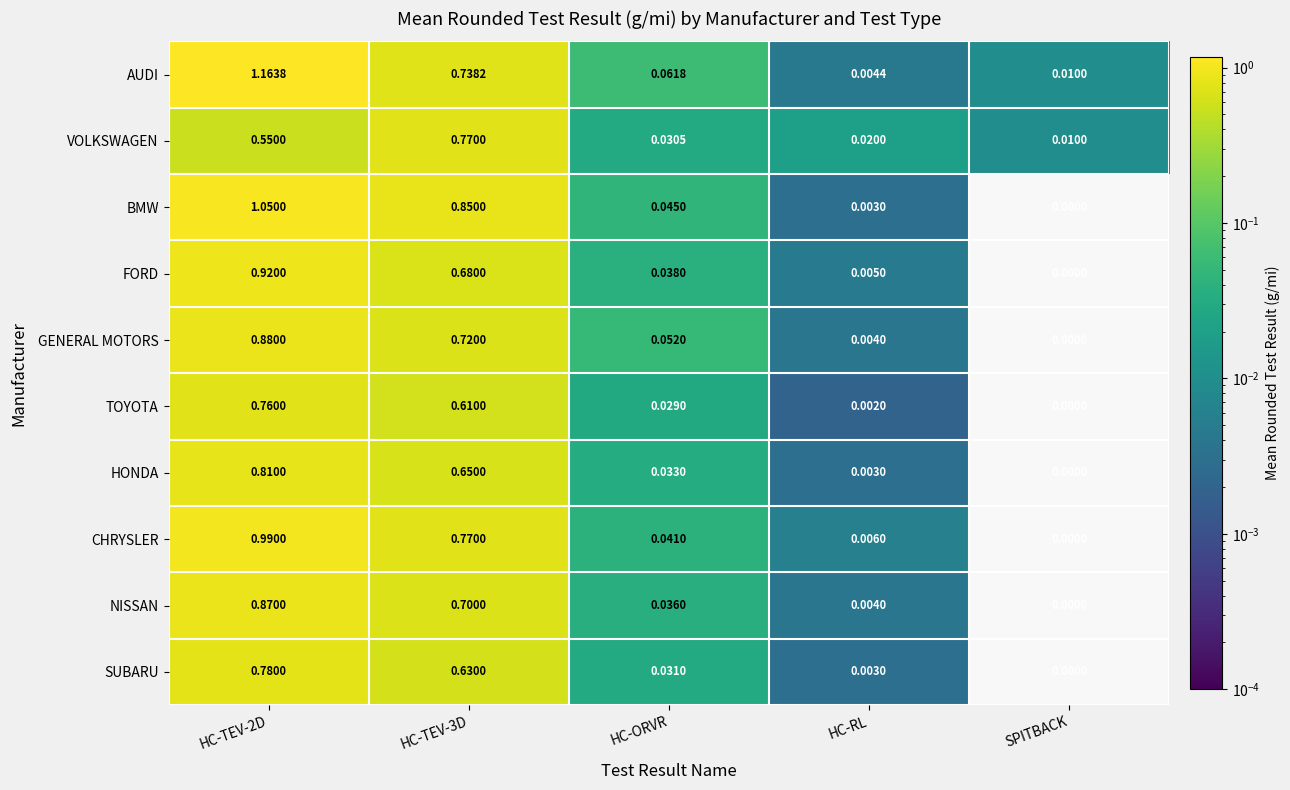

At which label does TOYOTA reach its minimum?

SPITBACK